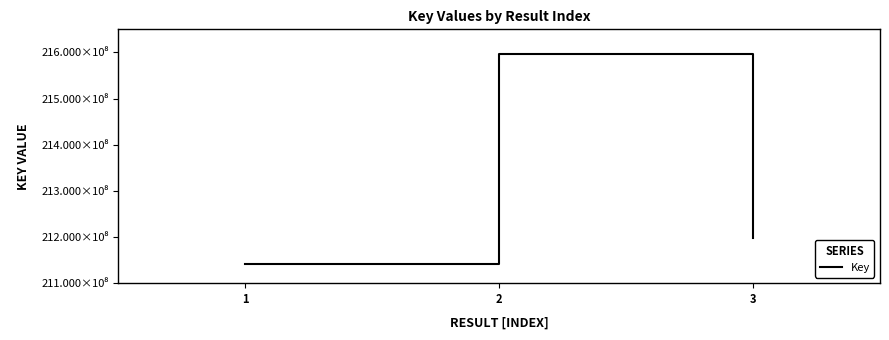

List the labels in order of value, smallest first.

1, 3, 2